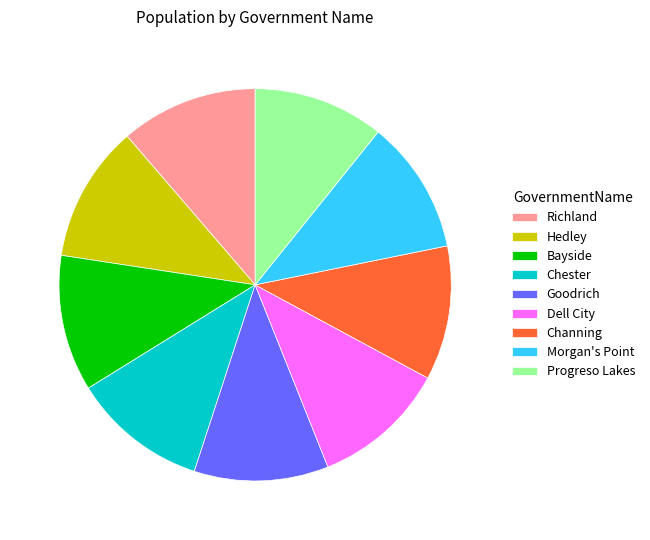

Is there a majority slice in this chart?

No